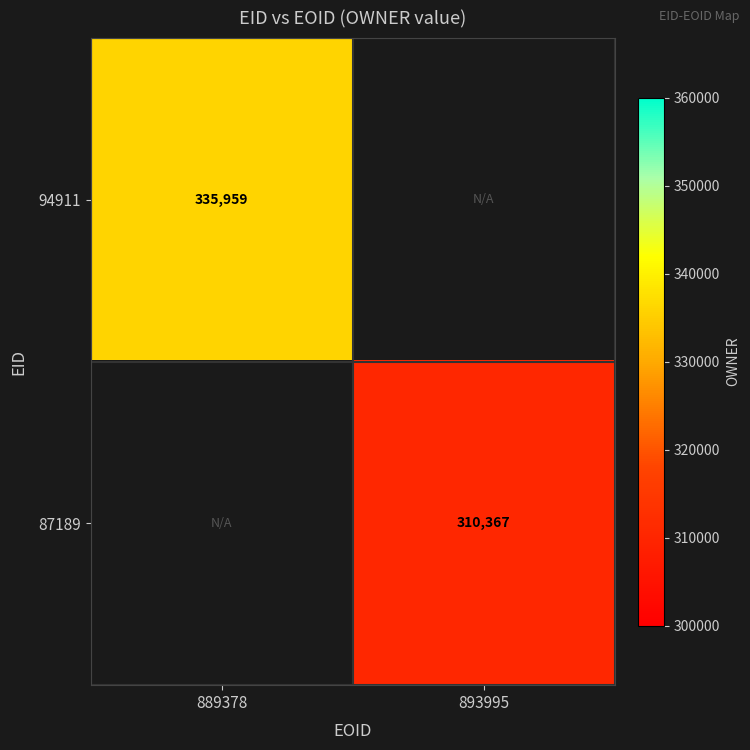

What is the minimum value shown in the chart?

310367.0